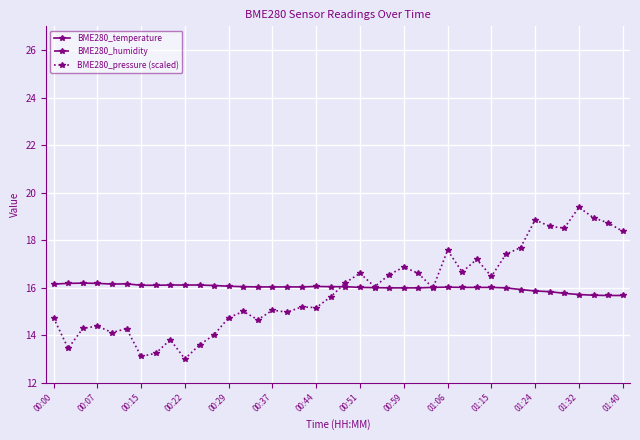

What is the lowest value of the BME280_pressure (scaled) series?

13.0